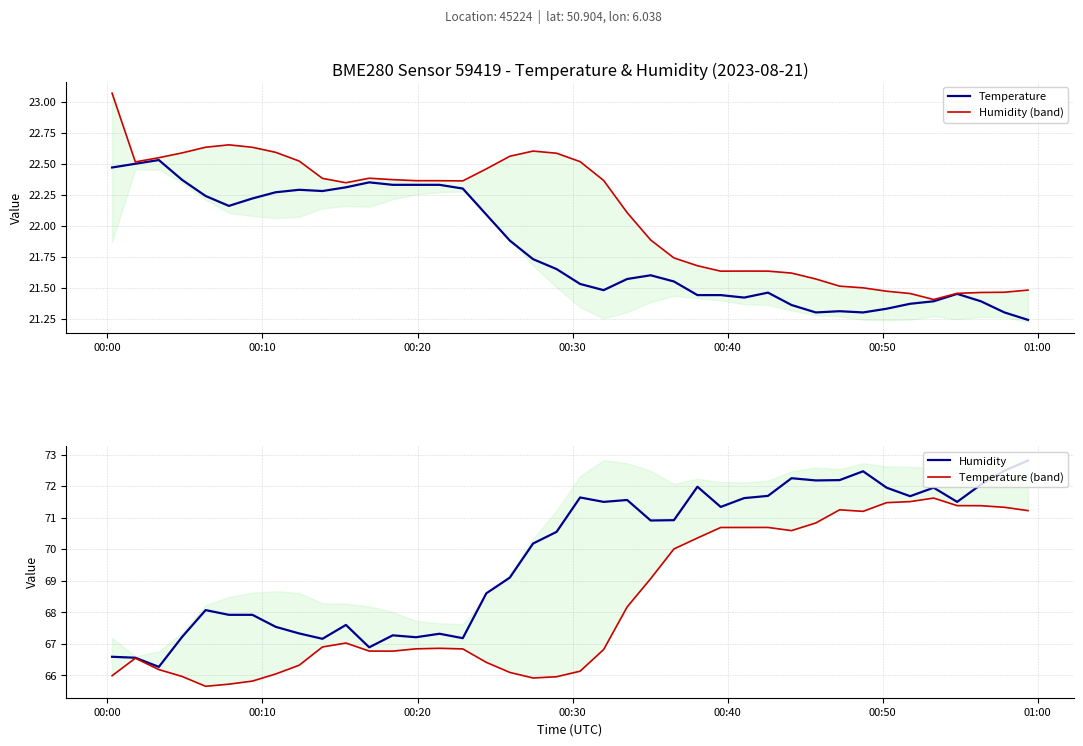

Which series has the largest total across all categories?

Humidity